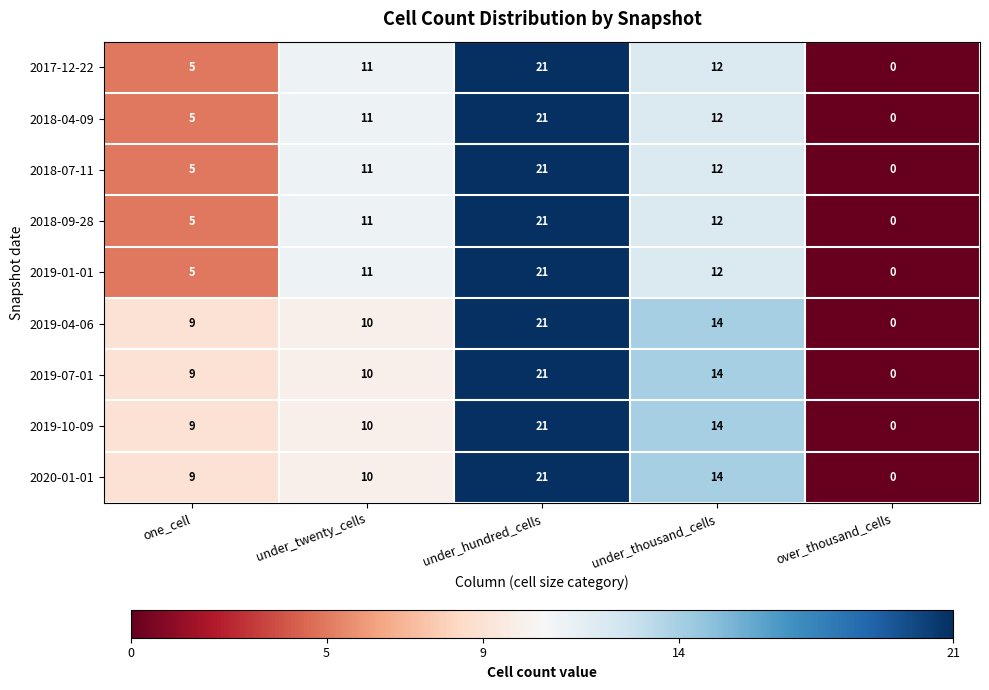

At which label is 2020-01-01 closest to 10?

under_twenty_cells